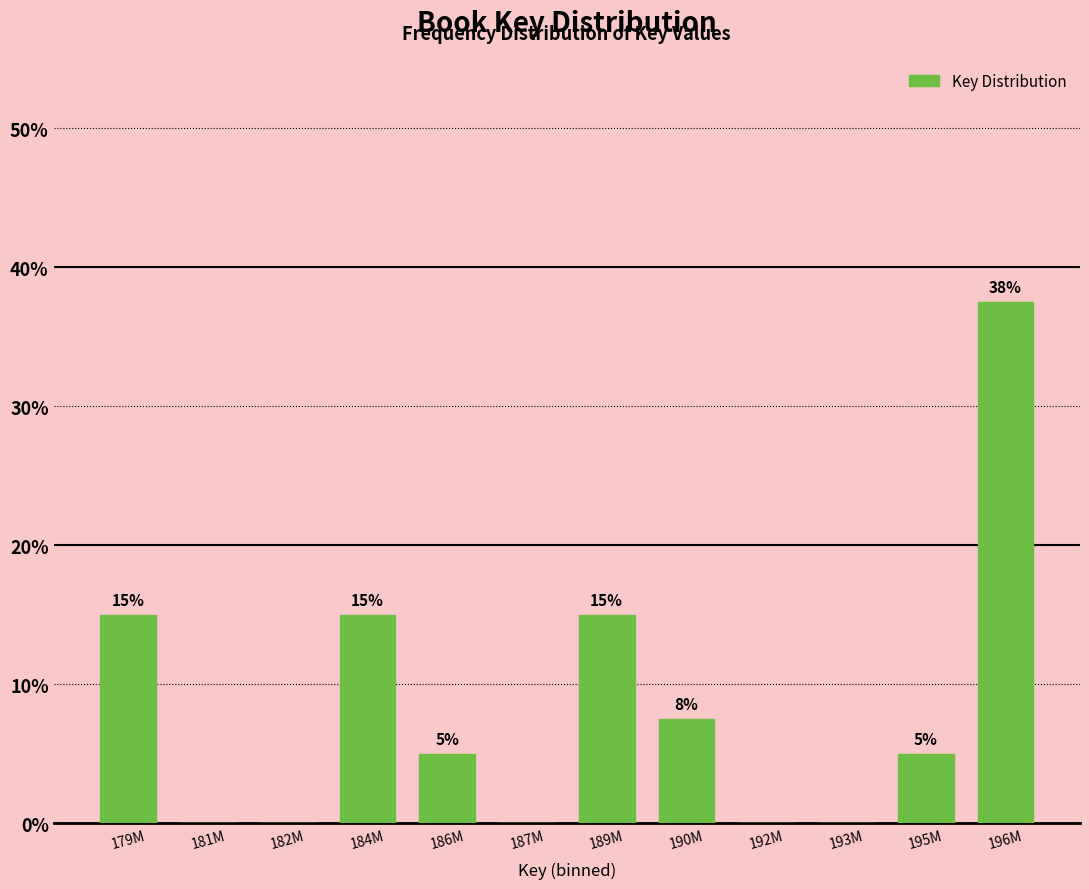

Where does the data first go above 5?

179M